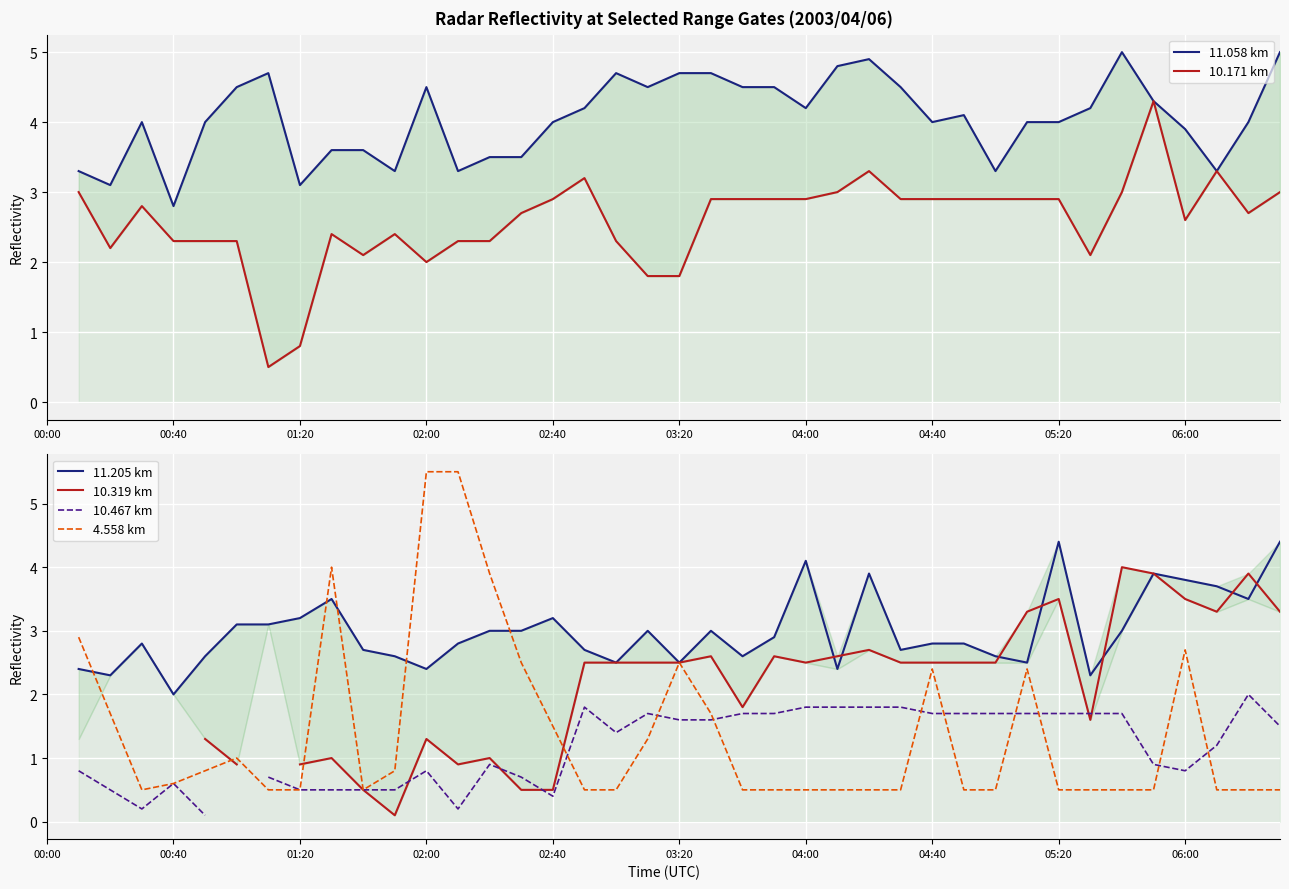

How many interior local peaks does the 10.171 km series have?

7